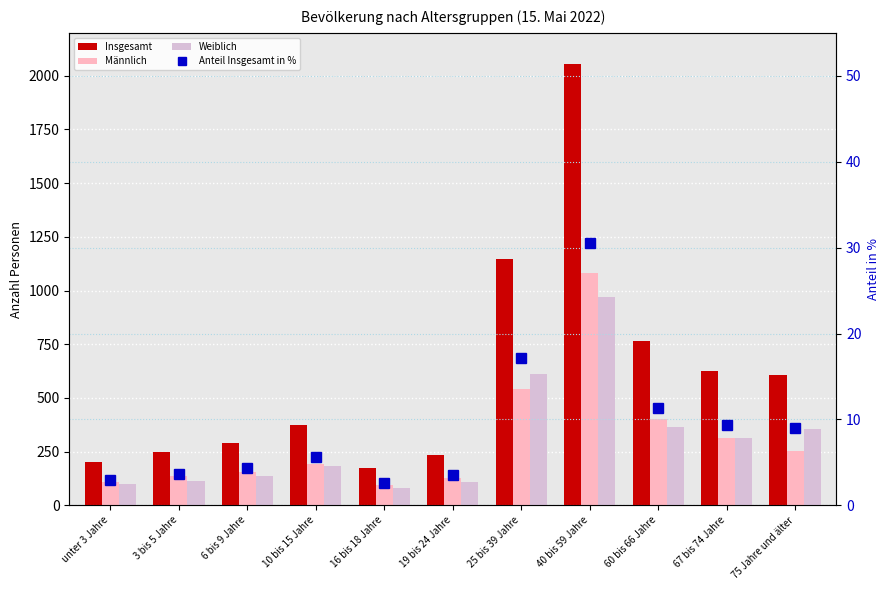

What is the difference between the highest and lowest values at 10 bis 15 Jahre?

369.4